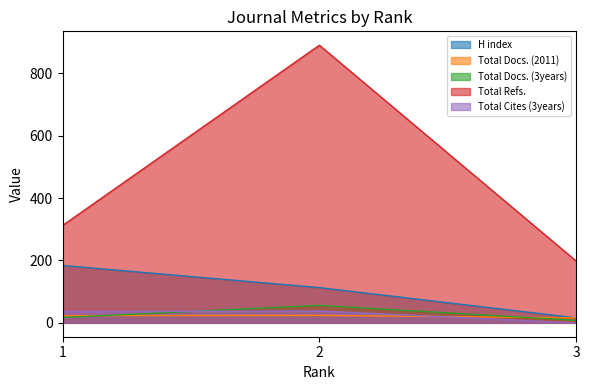

How many values in the Total Docs. (3years) series are below 17?

1